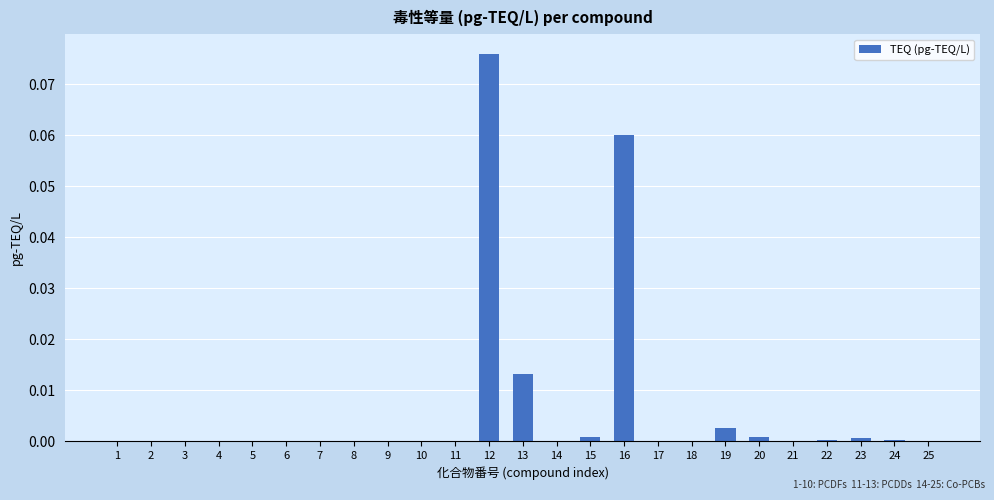

The value at 24 is 0.0. True or false?

True